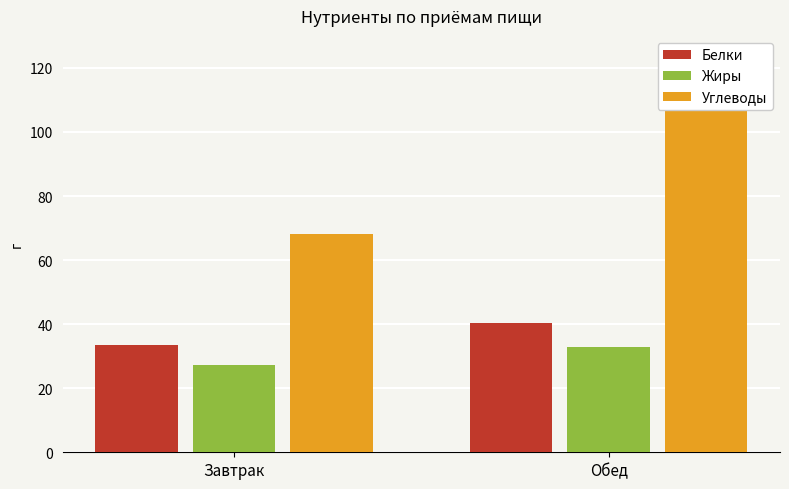

What is the approximate value of Белки at Обед?

40.2